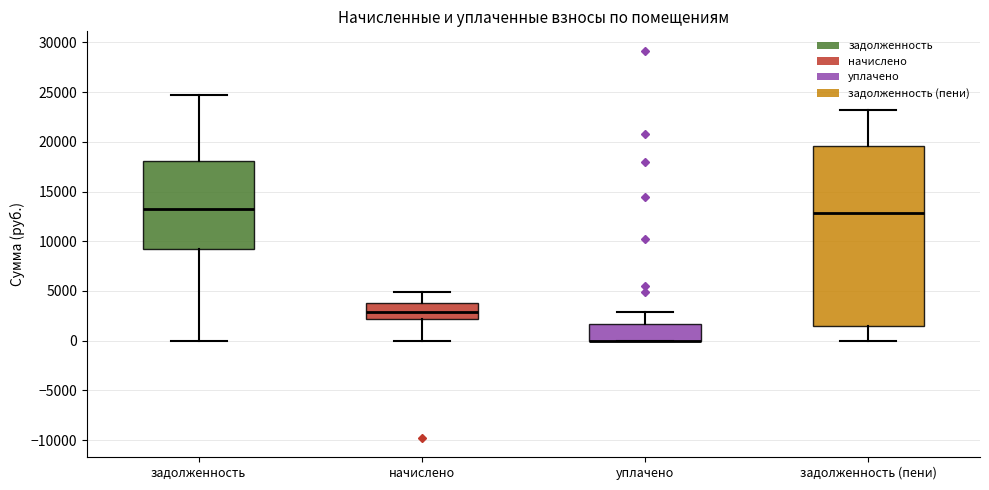

Where does the upper whisker of the box for уплачено end on the y-axis? The values are not printed on the chart, so give them approximately, as read against the axis.

3000